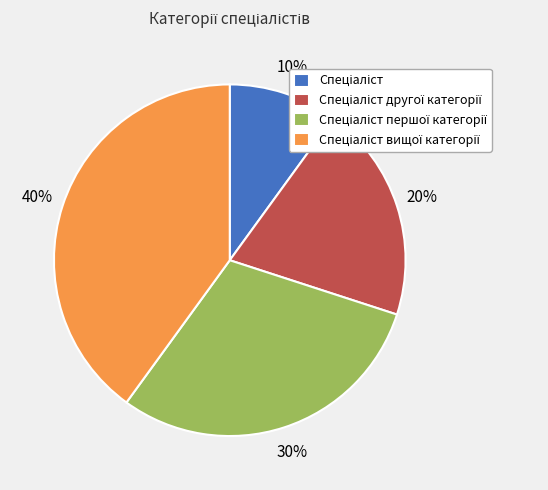

Does any single category account for the majority?

No